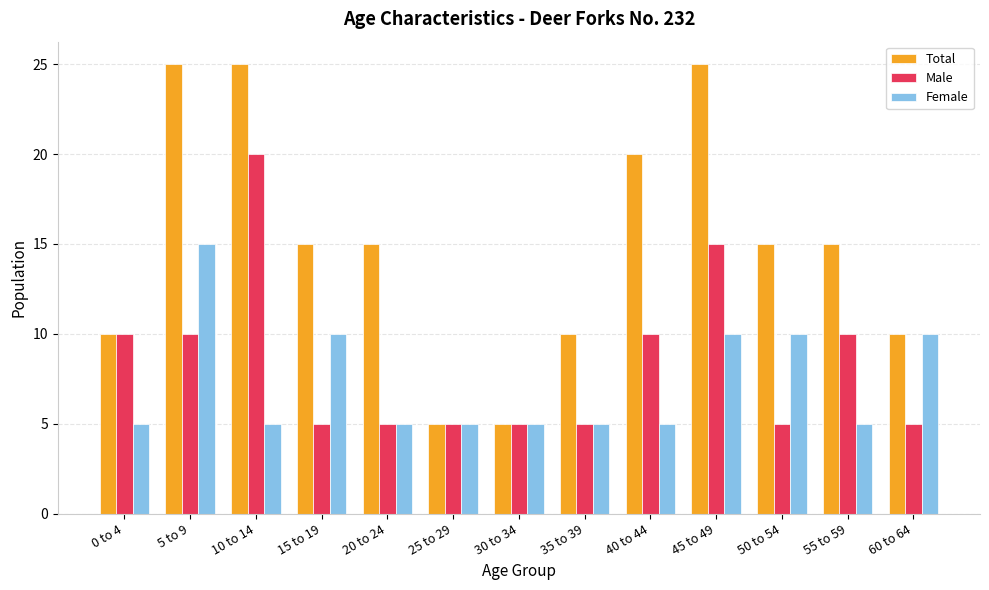

Rank the series by their maximum value, from highest to lowest.

Total, Male, Female